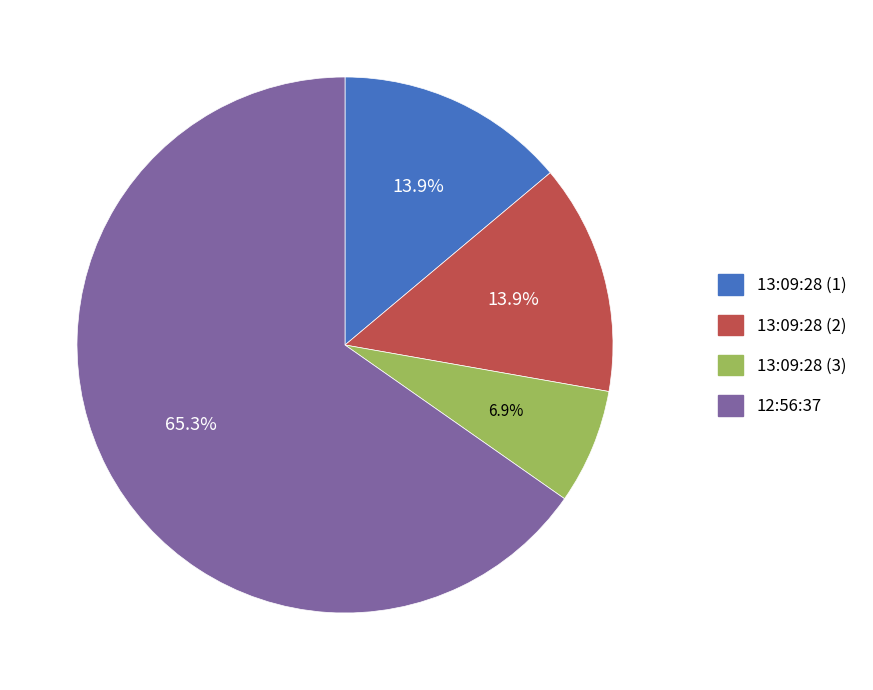

Does any single category account for the majority?

Yes